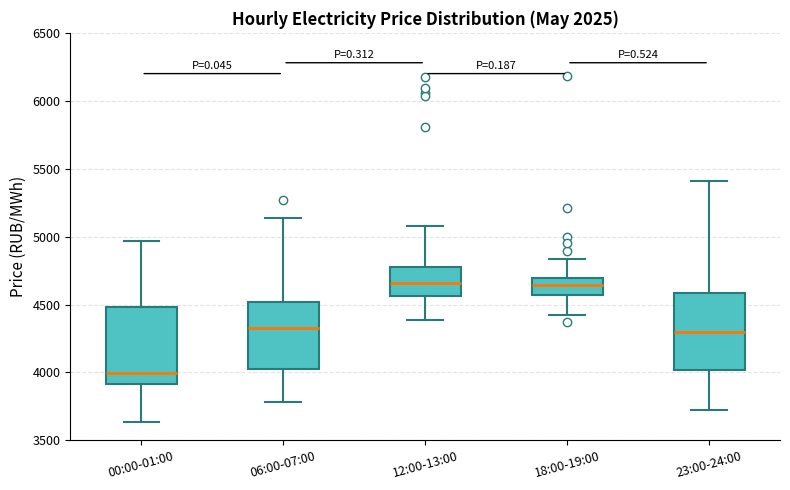

Where does the lower whisker of the box for 23:00-24:00 end on the y-axis? The values are not printed on the chart, so give them approximately, as read against the axis.

3700